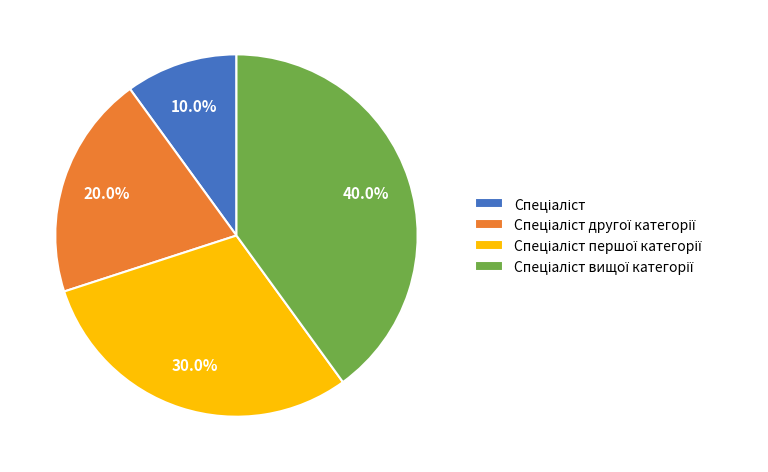

Is there any slice that represents more than half of the pie?

No